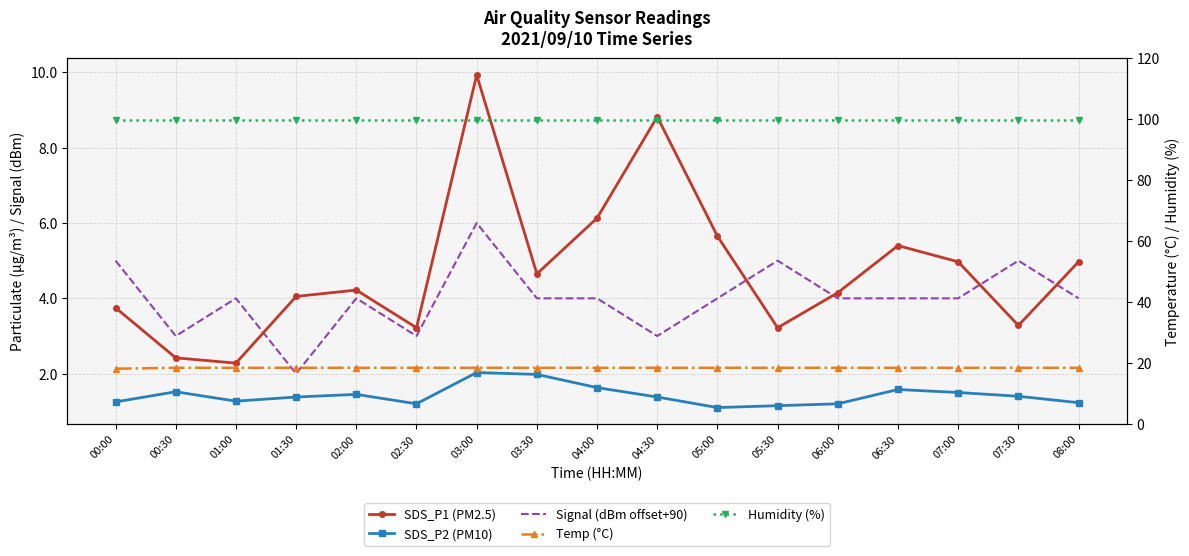

How many data points does each series have?

17